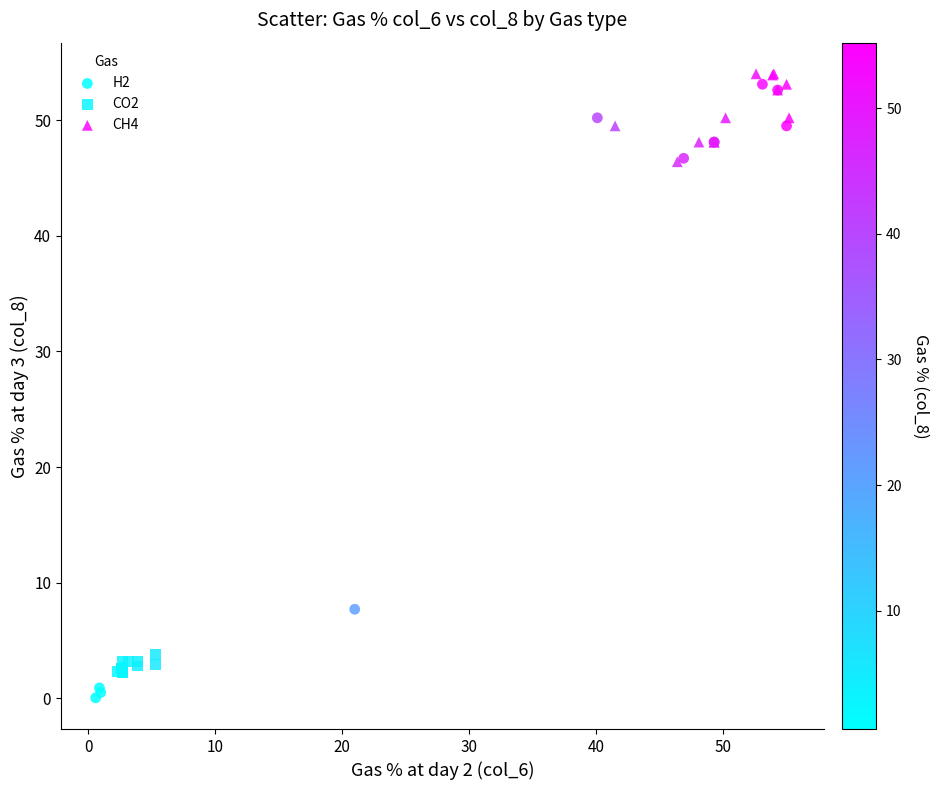

What are all the series names shown in the legend?

H2, CO2, CH4